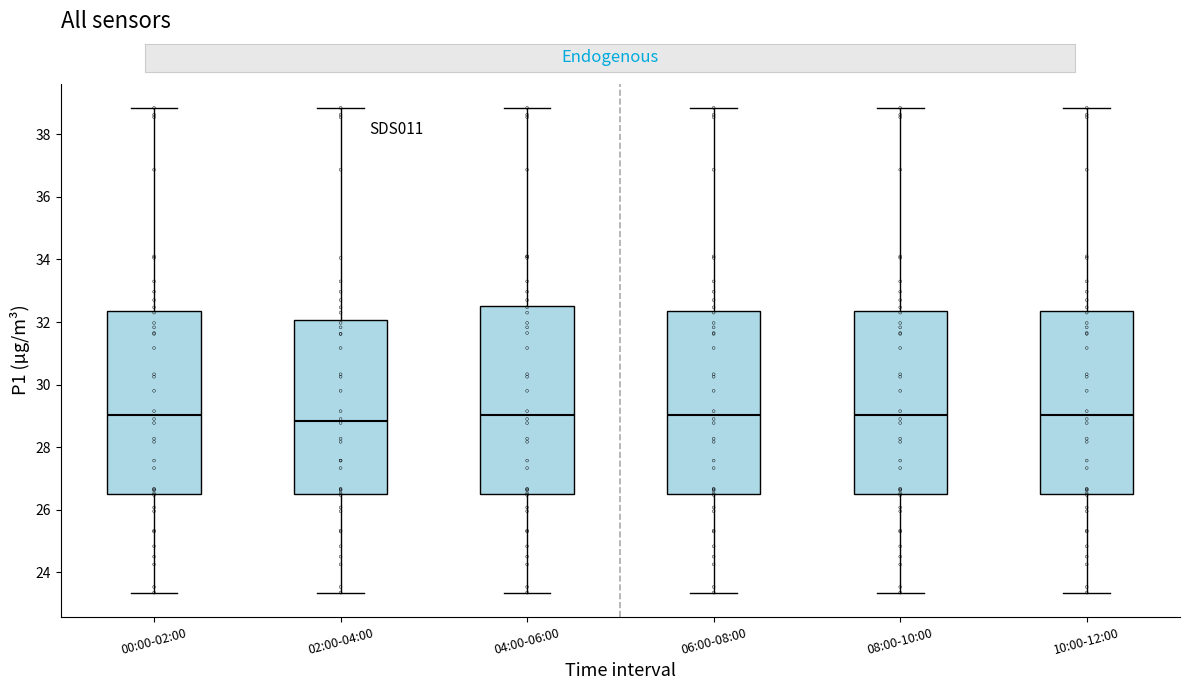

Reading left to right, read every box against the y-axis: the position of its median line, the range the box covers, and the ends of its whiskers. The values are not printed on the chart, so give them approximately, as read against the axis.

00:00-02:00: median 29.0, box 26.6 to 32.4, whiskers 23.4 to 38.8
02:00-04:00: median 28.8, box 26.6 to 32.0, whiskers 23.4 to 38.8
04:00-06:00: median 29.0, box 26.6 to 32.6, whiskers 23.4 to 38.8
06:00-08:00: median 29.0, box 26.6 to 32.4, whiskers 23.4 to 38.8
08:00-10:00: median 29.0, box 26.6 to 32.4, whiskers 23.4 to 38.8
10:00-12:00: median 29.0, box 26.6 to 32.4, whiskers 23.4 to 38.8